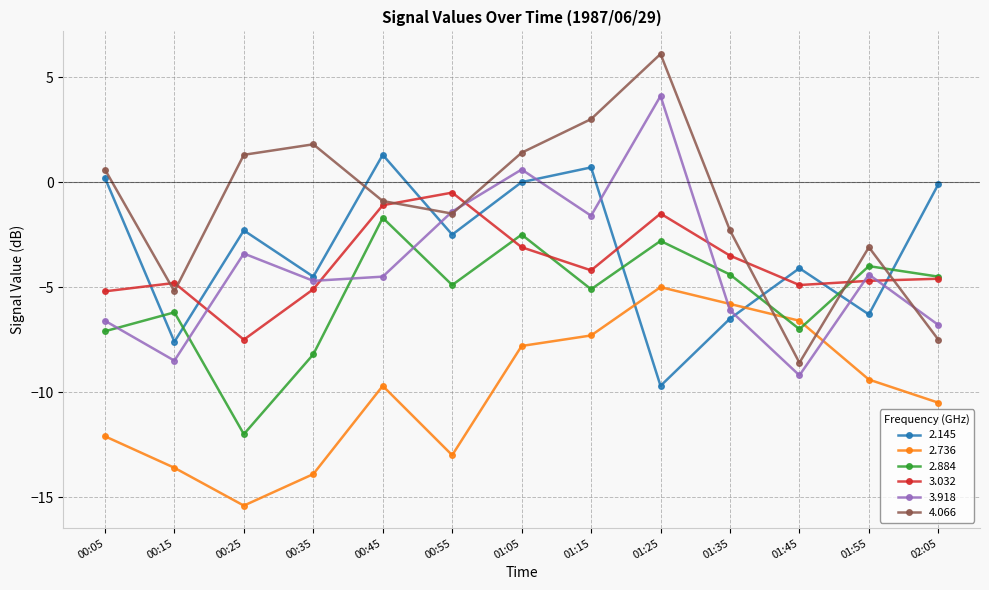

Where is the first local minimum for 2.736?

00:25